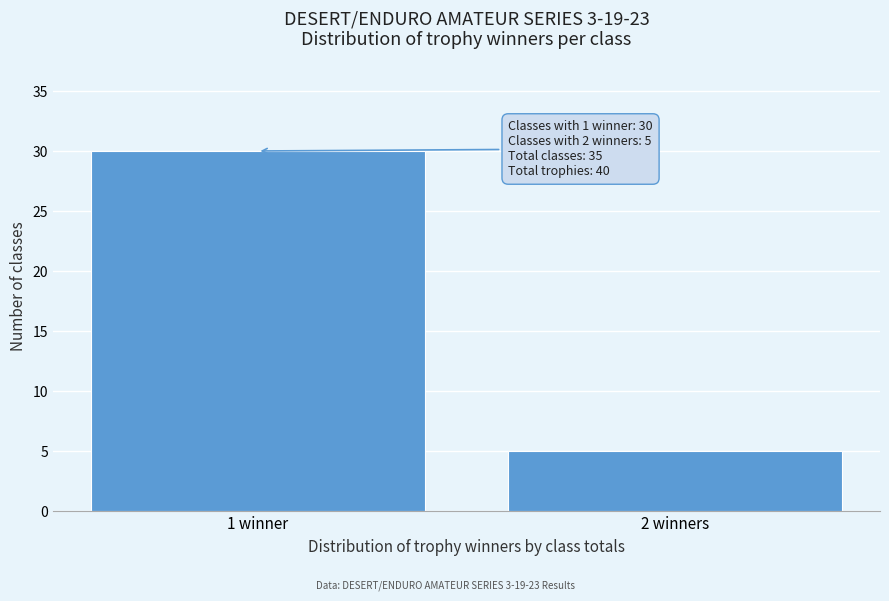

Reading left to right, list all the values displayed in this chart.

30	5